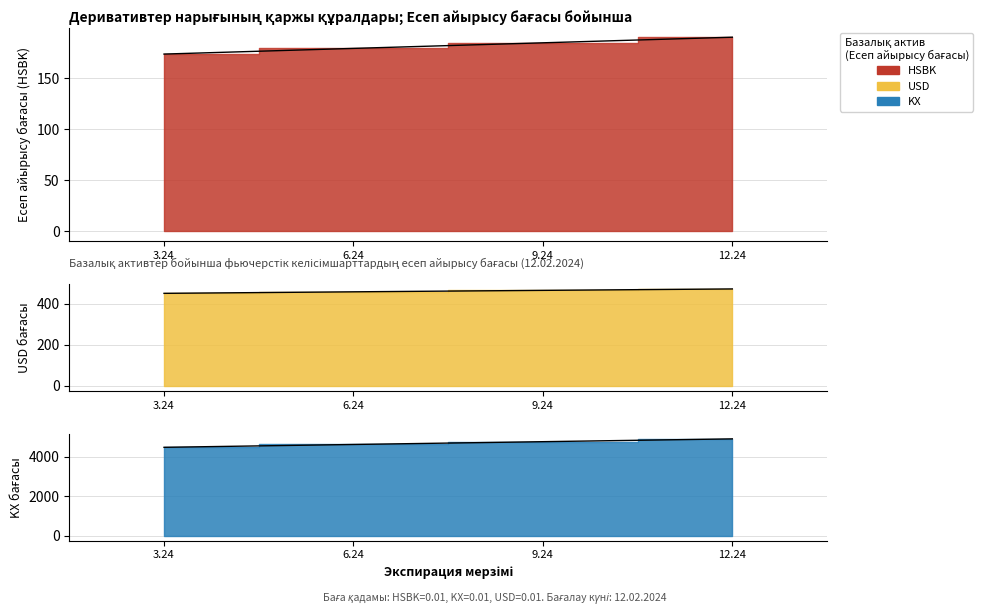

Rank the categories by USD value from highest to lowest.

12.24, 9.24, 6.24, 3.24